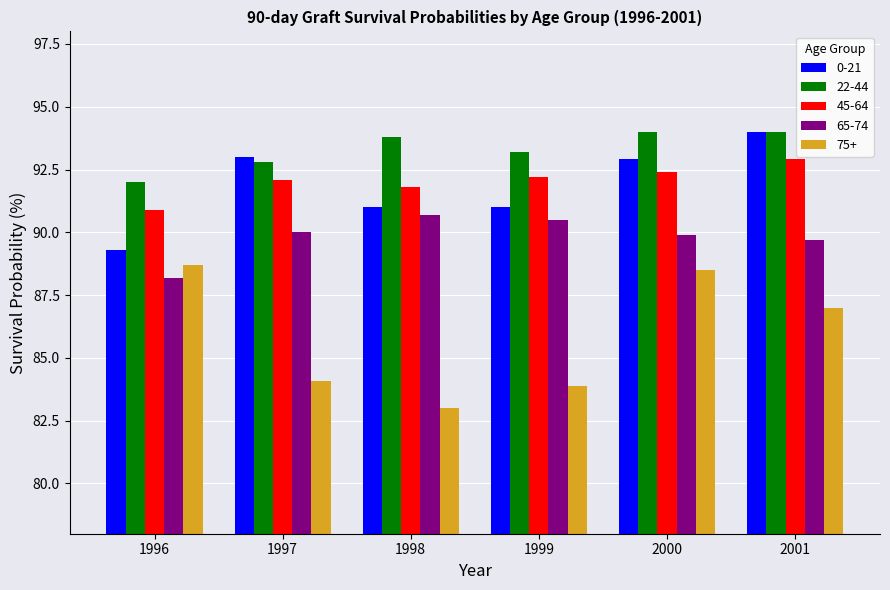

Which series has the largest total across all categories?

22-44